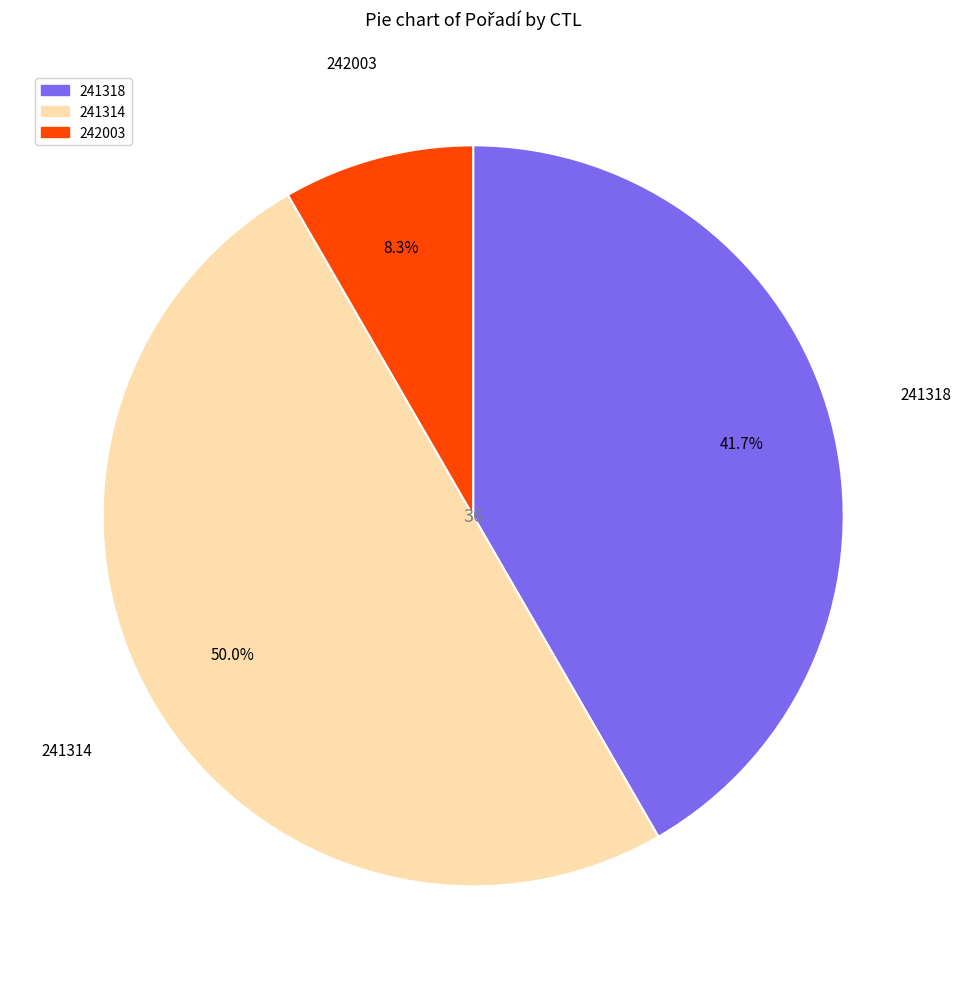

Which slice is the largest?

241314